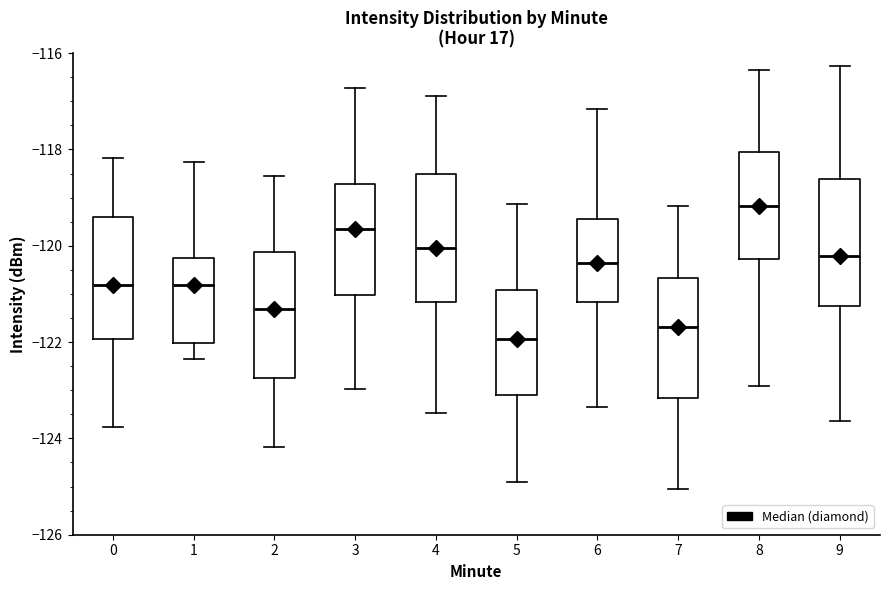

Which box's median line is the highest?

8